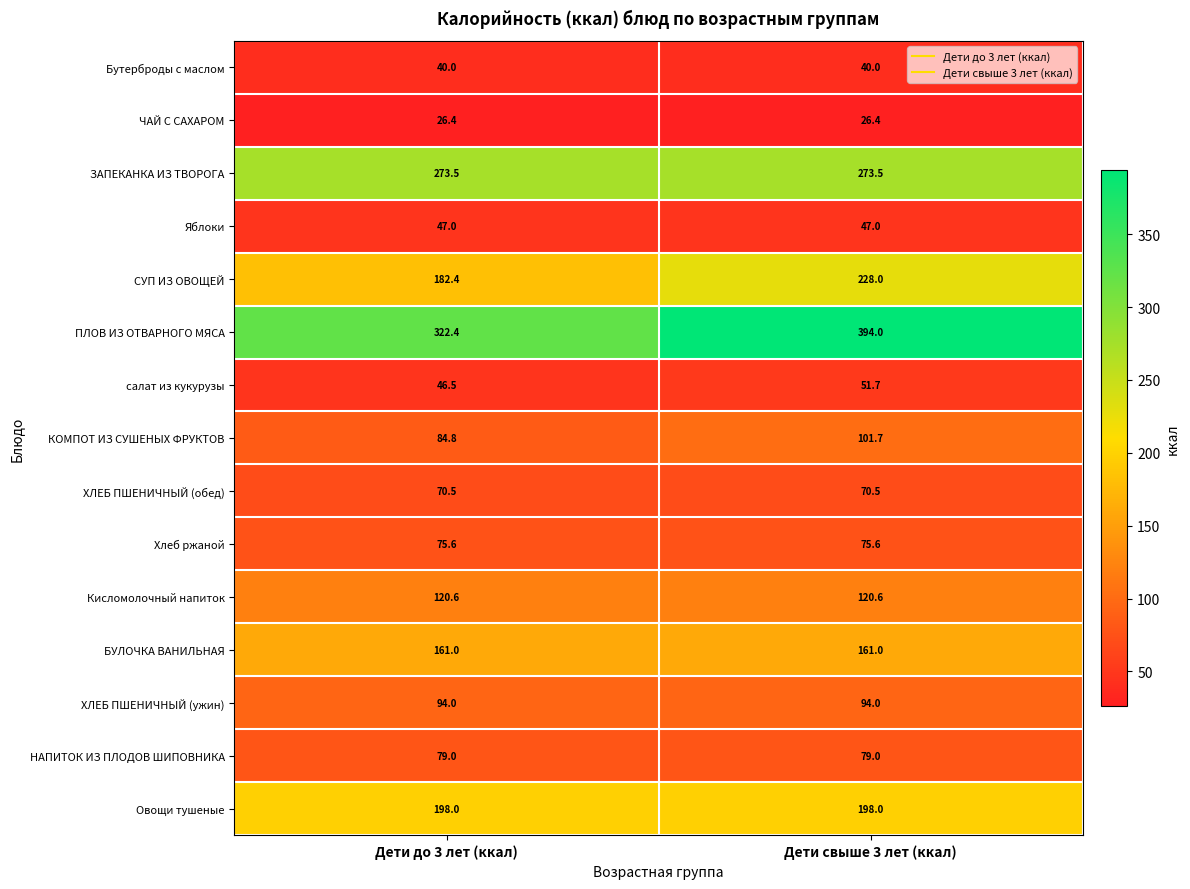

At which label is СУП ИЗ ОВОЩЕЙ closest to 205?

Дети до 3 лет (ккал)